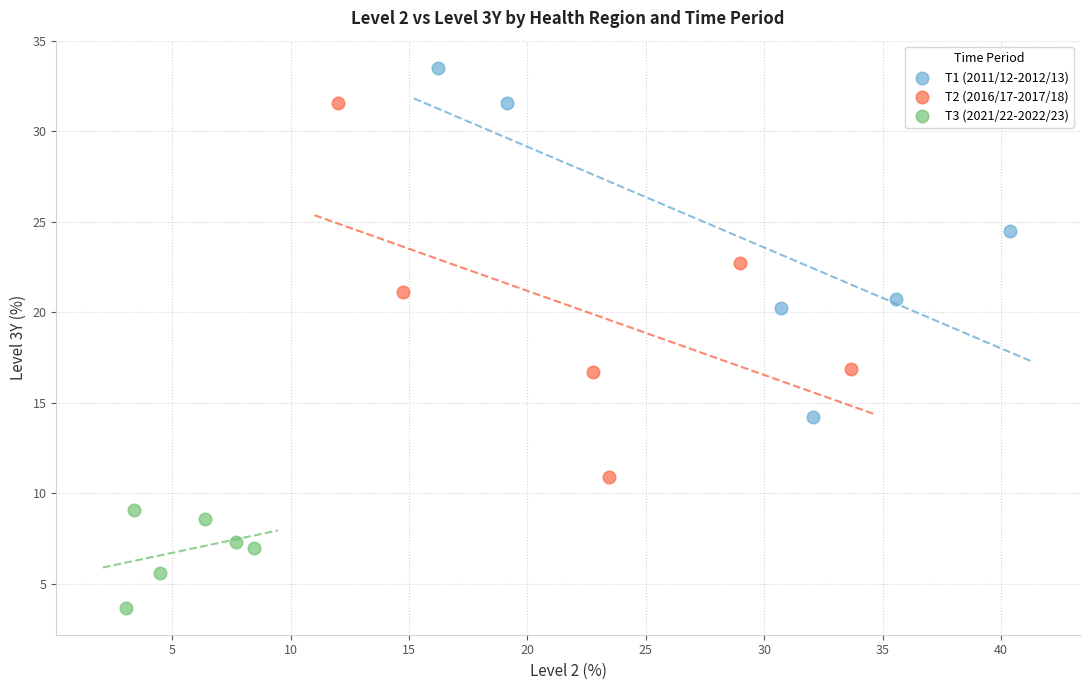

Which series has the widest spread of Y values?

T2 (2016/17-2017/18)